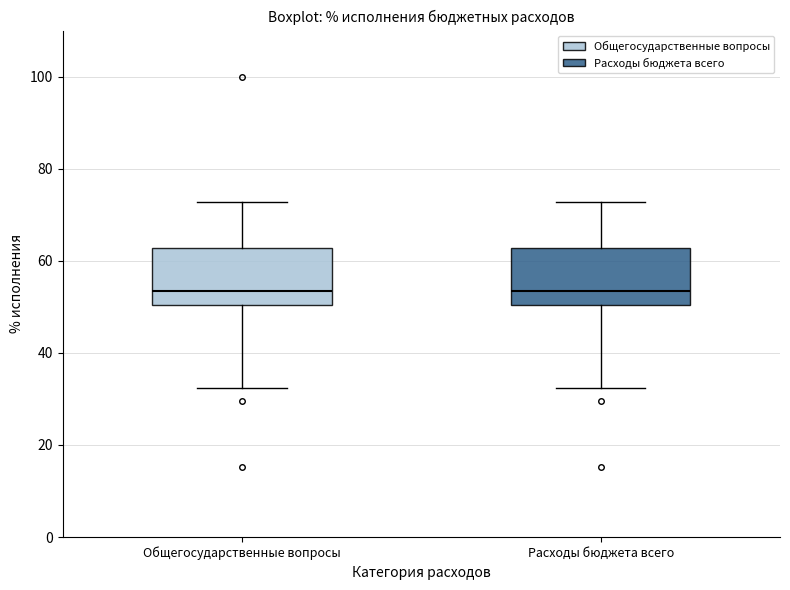

Reading left to right, read every box against the y-axis: the position of its median line, the range the box covers, and the ends of its whiskers. The values are not printed on the chart, so give them approximately, as read against the axis.

Общегосударственные вопросы: median 54, box 50 to 62, whiskers 32 to 72
Расходы бюджета всего: median 54, box 50 to 62, whiskers 32 to 72